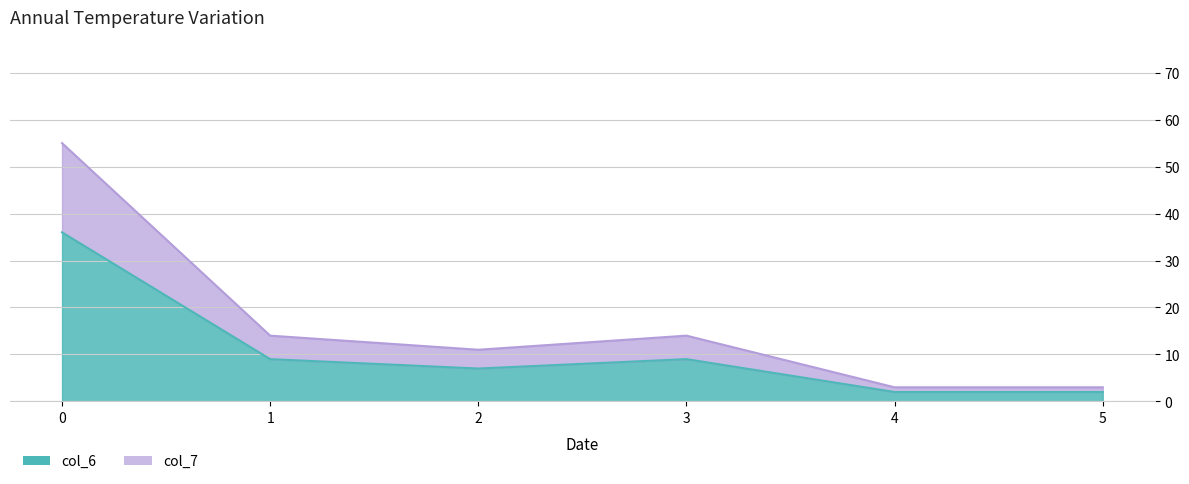

Which series changed the most between 1 and 4?

col_7